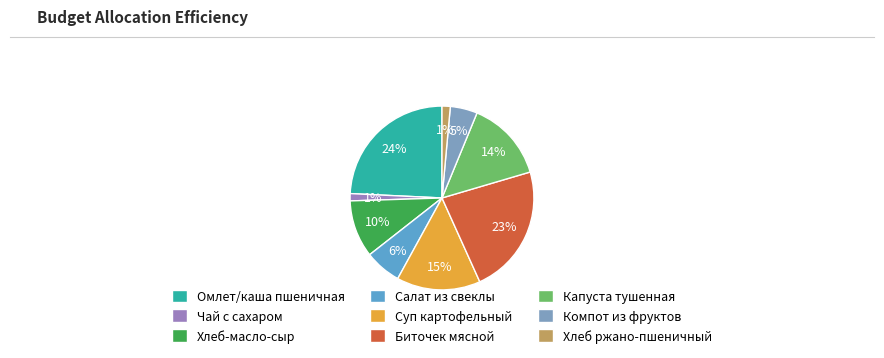

Is the sum of Омлет/каша пшеничная and Хлеб ржано-пшеничный greater than half?

No